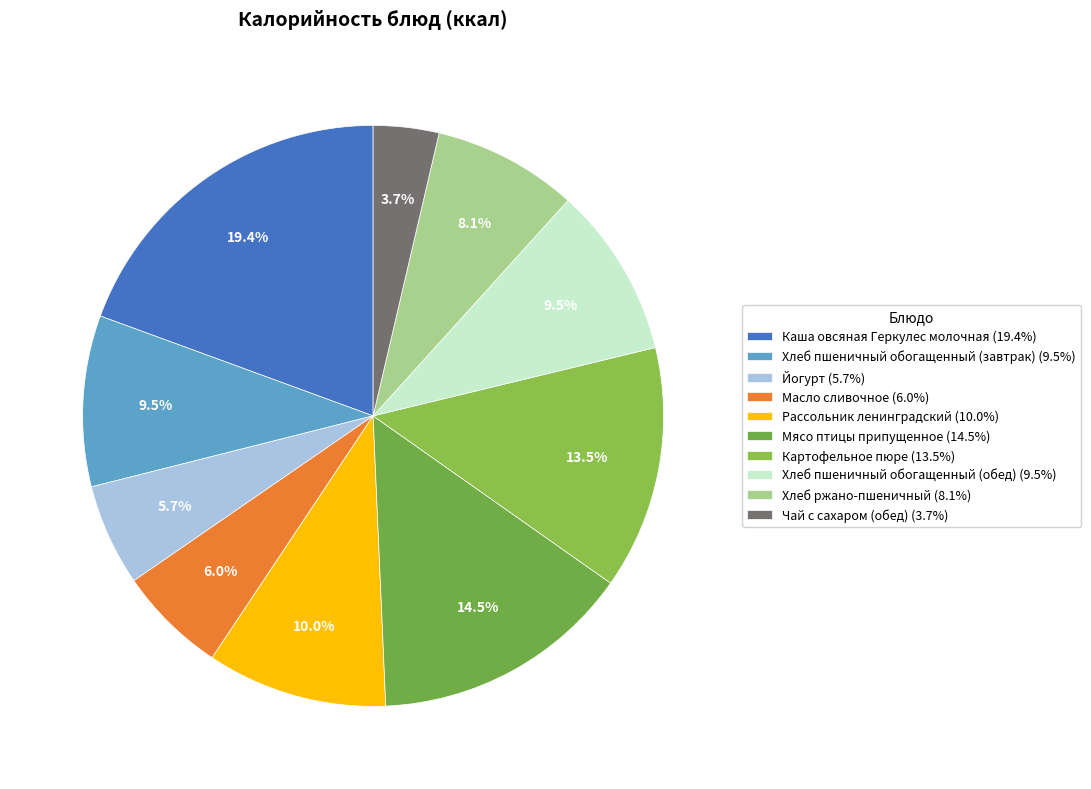

To the nearest percent, what is the difference between the largest and smallest slice percentages?

16%